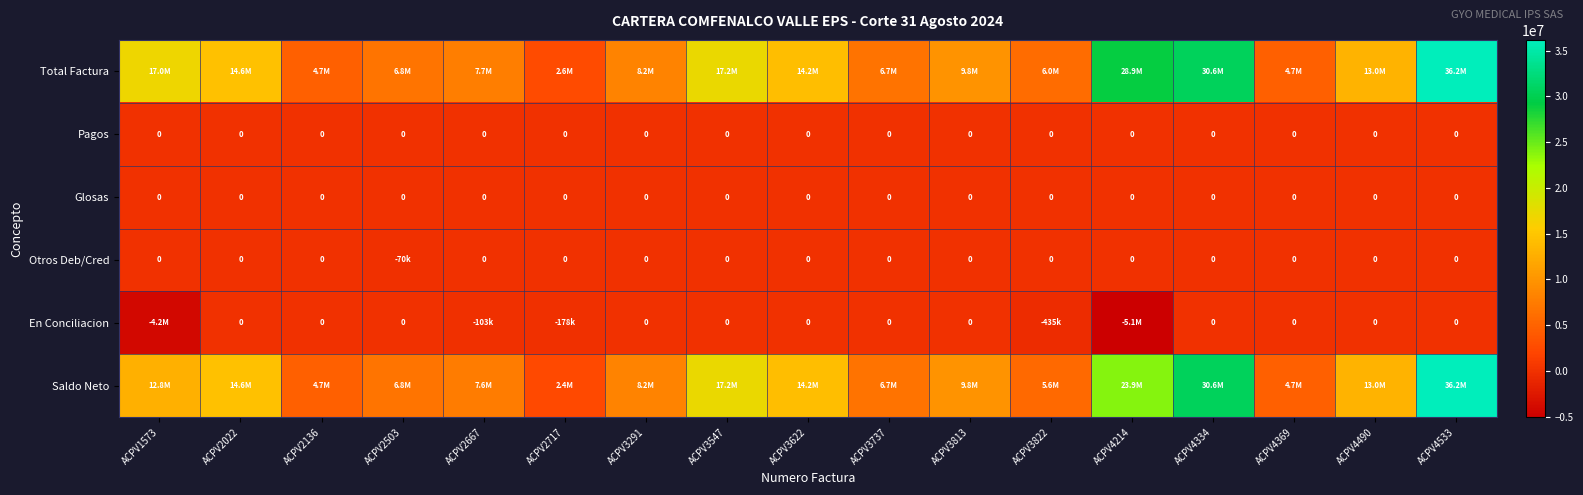

The Pagos series shows 0 at ACPV2022. True or false?

True